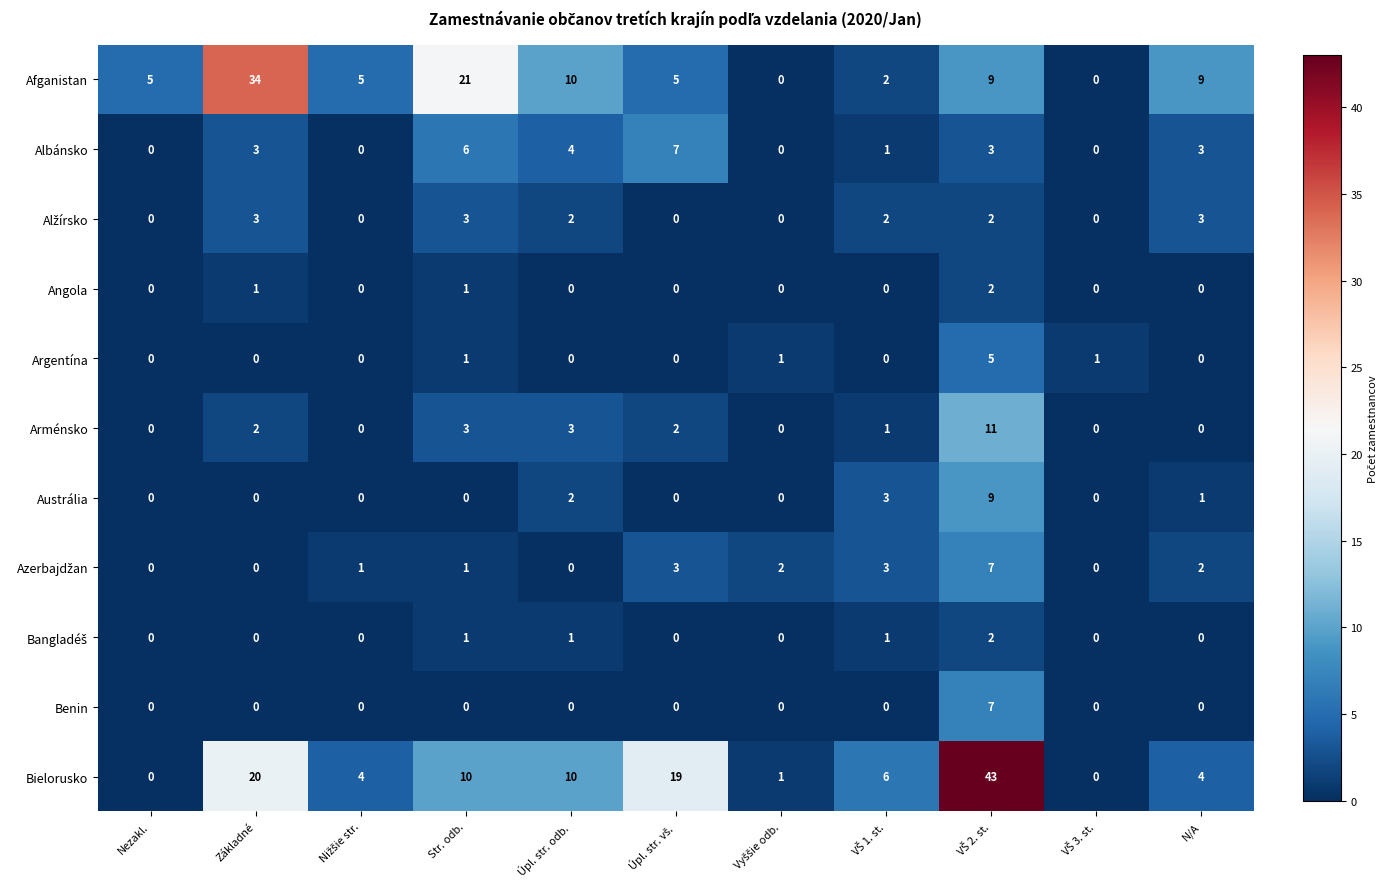

What is the maximum value shown in the chart?

43